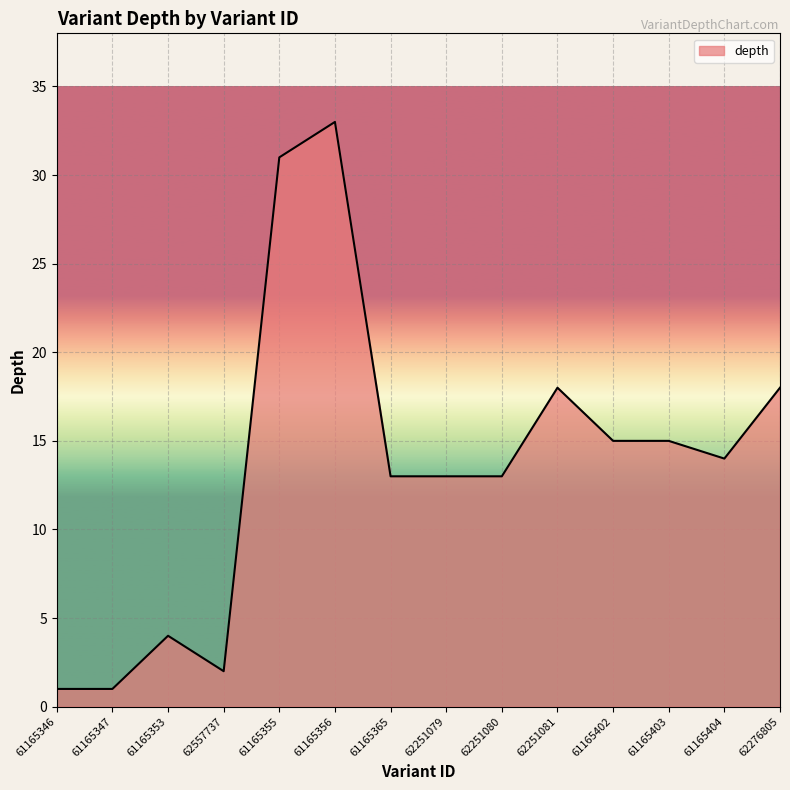

Does the chart have visible grid lines?

Yes